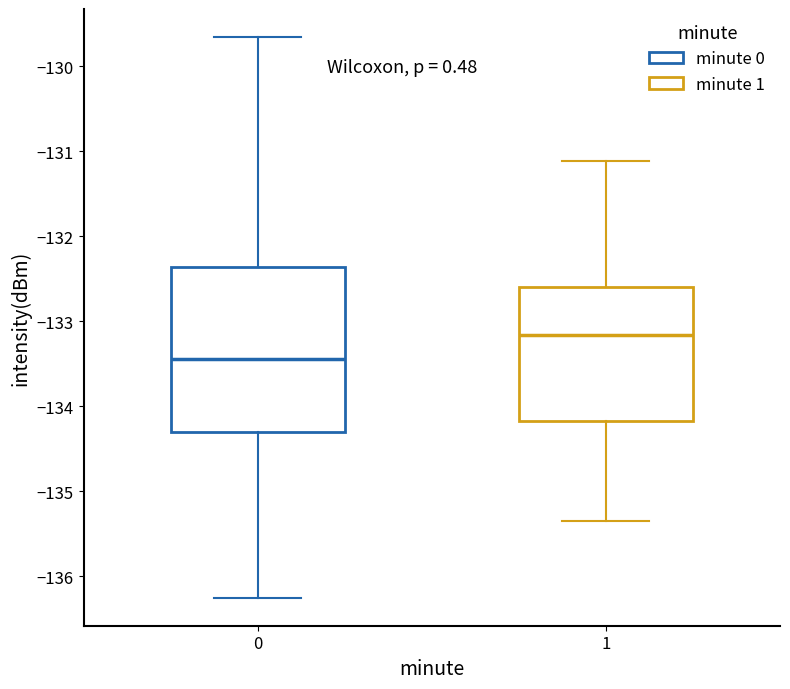

Which box is the tallest, from its lower edge to its upper edge?

0